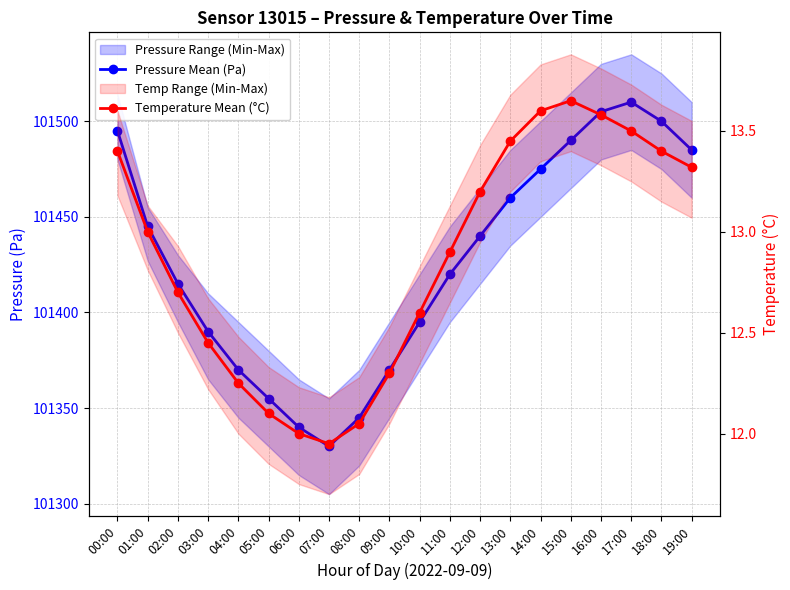

At which label is Temperature Mean (°C) closest to 12?

06:00